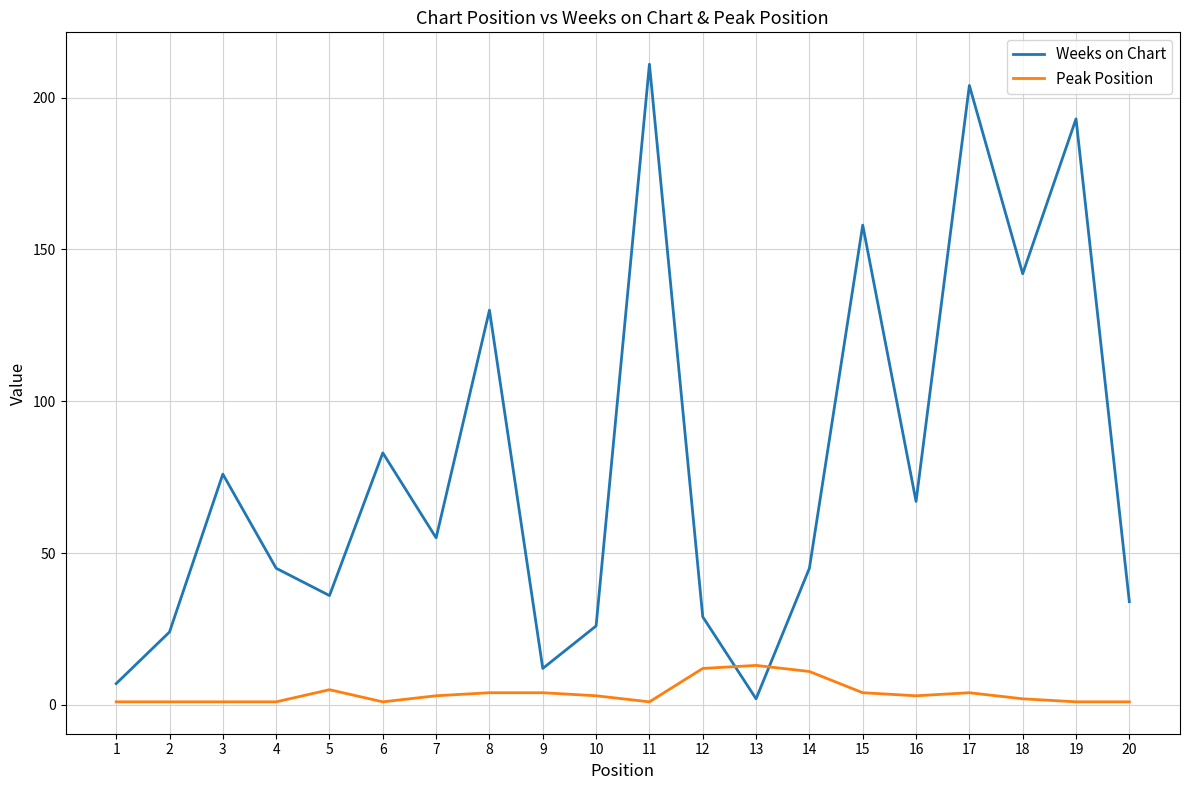

What is the spread (max minus min) of values at 6?

82